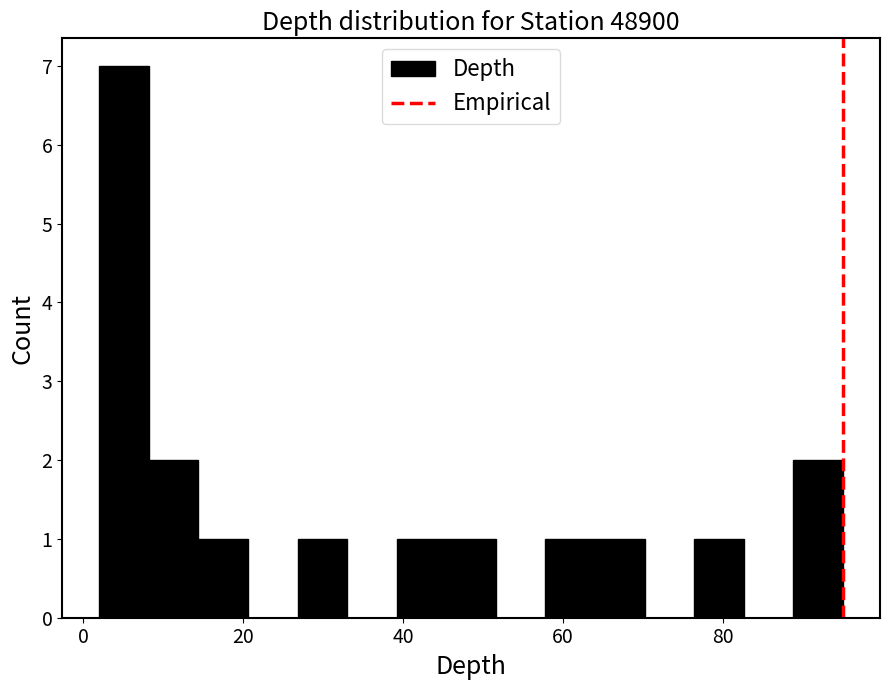

Read against the x-axis, roughly where is the centre of the tallest bar?

6